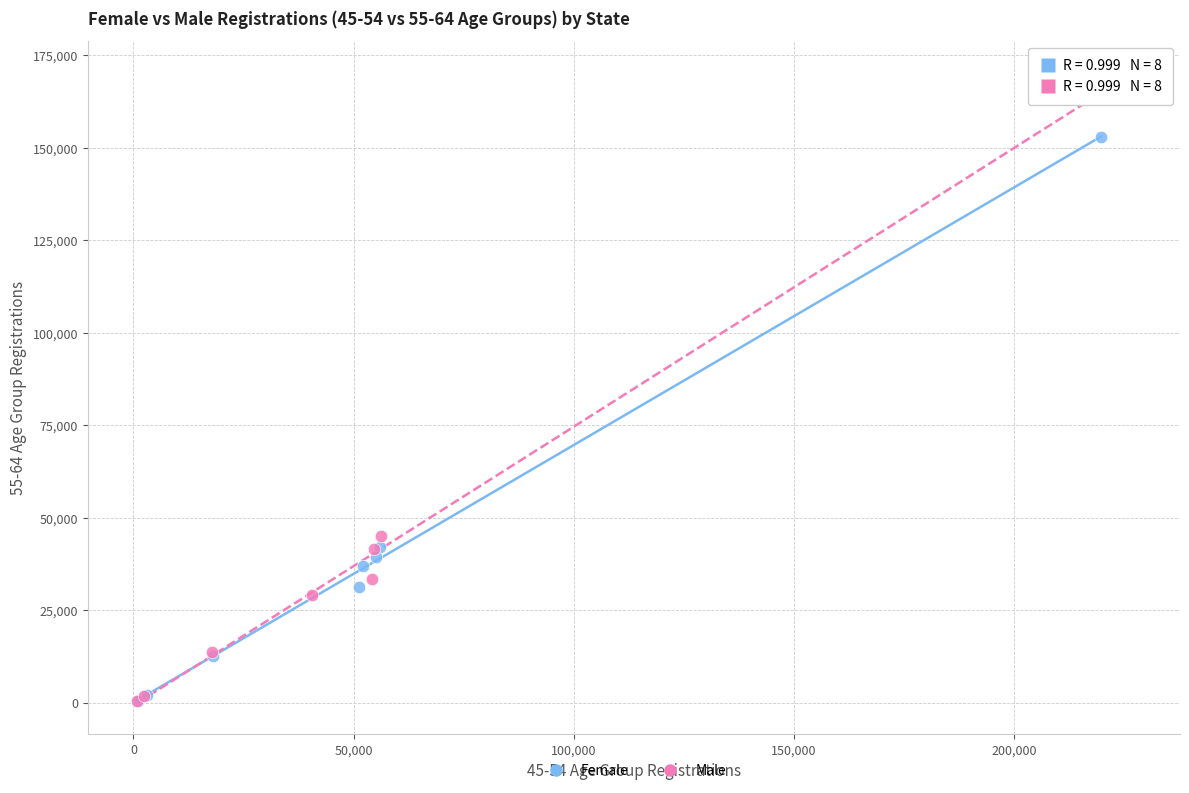

Which series contains the highest Y value?

Male